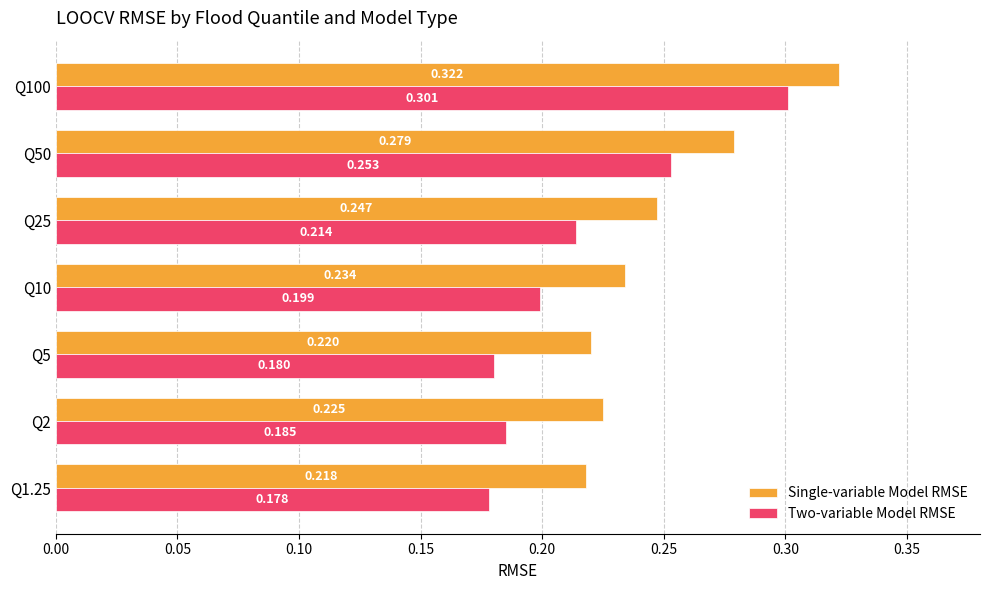

Which series has the widest spread of values?

Two-variable Model RMSE